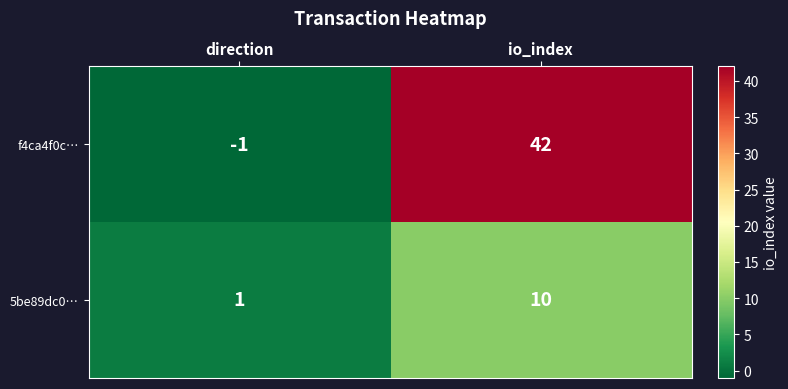

Rank the series by their maximum value, from highest to lowest.

f4ca4f0c…, 5be89dc0…